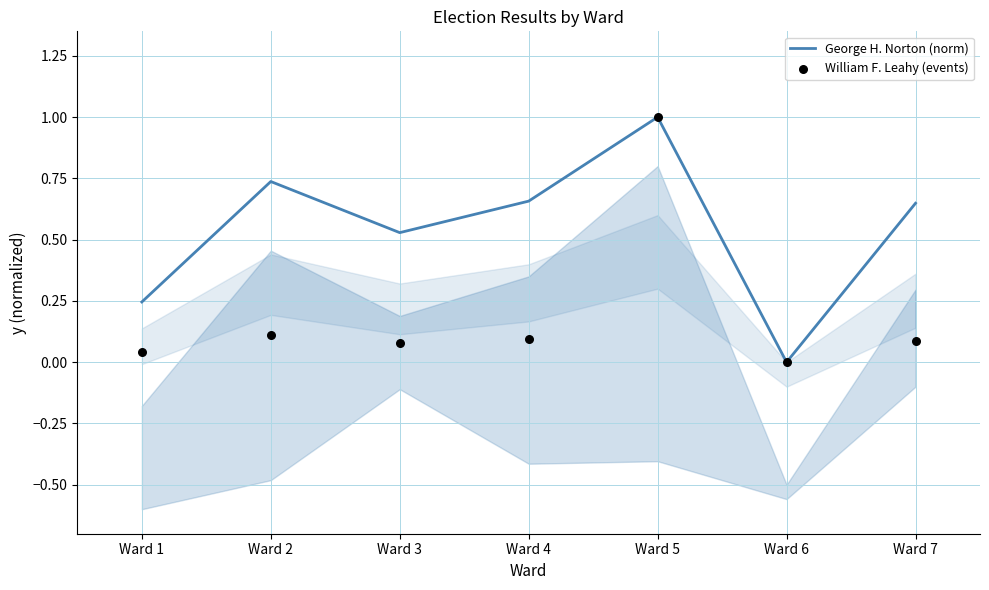

At how many categories does at least one series exceed 0?

6